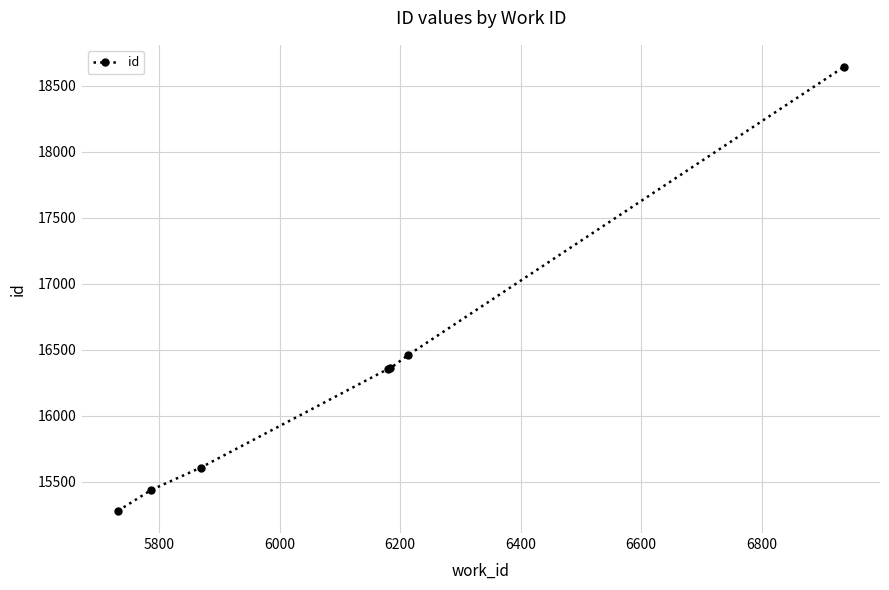

What is the average value?

16307